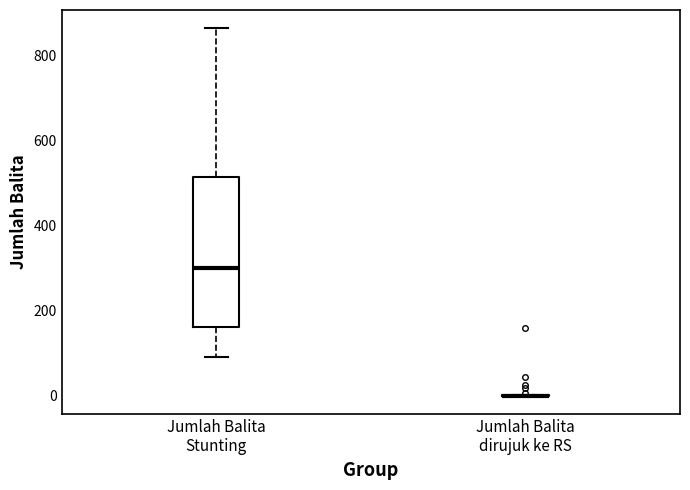

Reading left to right, transcribe this box plot: for each box, give where its median line is, the range the box spans, and where its two whiskers end, as read against the y-axis. The values are not printed on the chart, so give them approximately, as read against the axis.

Jumlah Balita Stunting: median 300, box 160 to 520, whiskers 100 to 860
Jumlah Balita dirujuk ke RS: box collapsed to a line at 0, whiskers 0 to 0